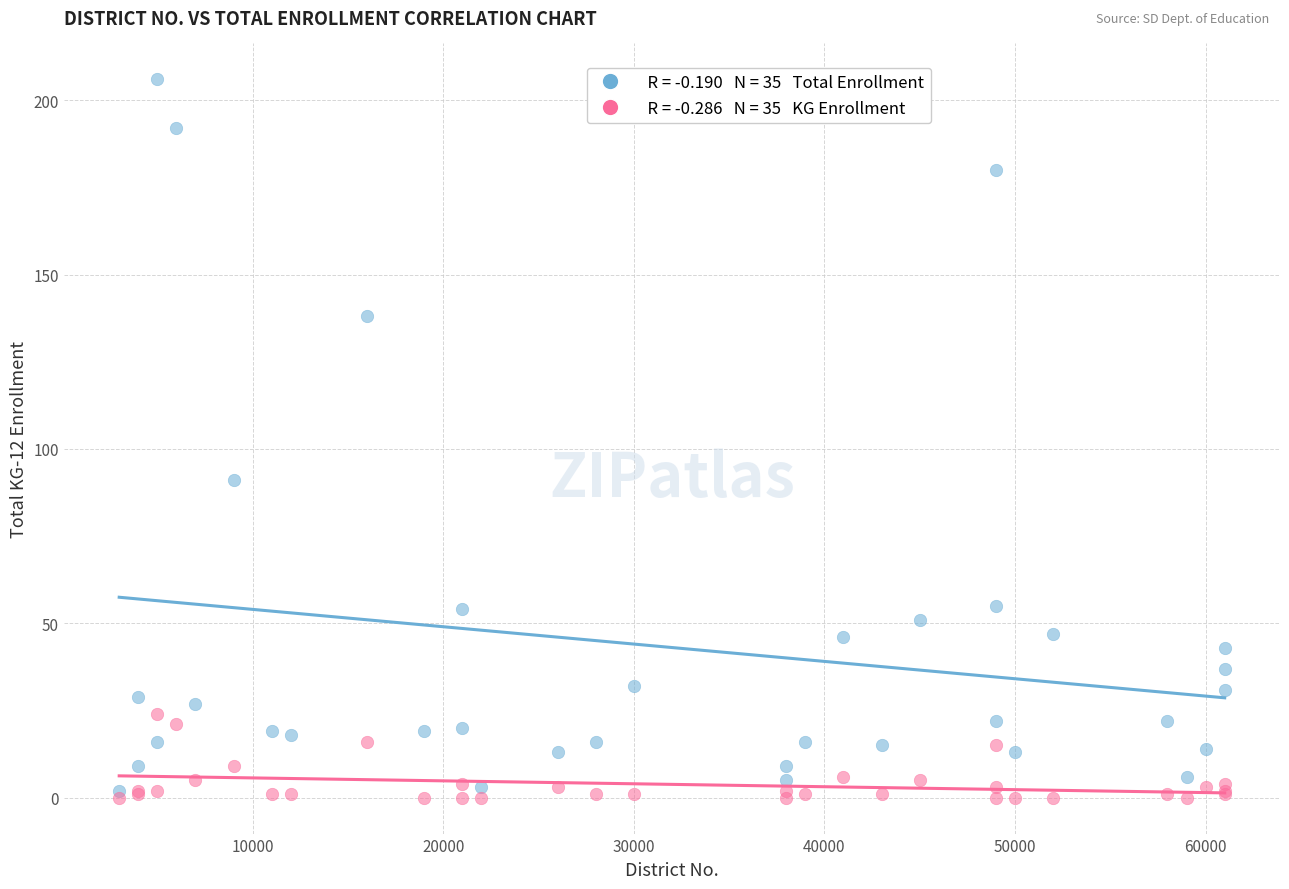

Across all series, what Y value is closest to 103?

91